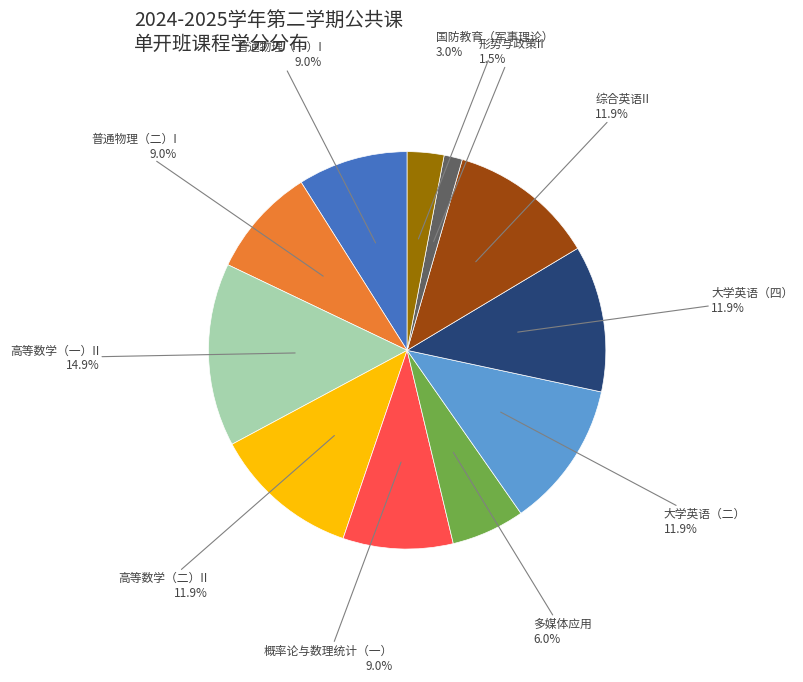

Is there any slice that represents more than half of the pie?

No